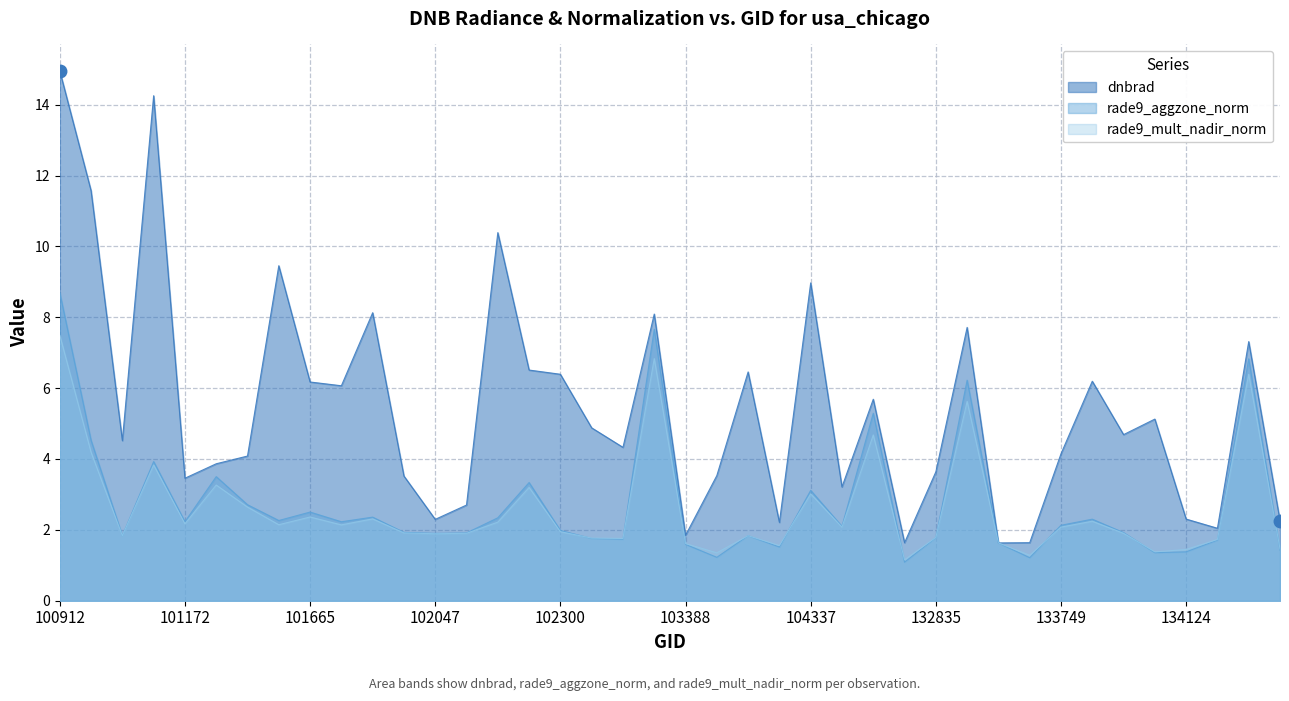

Rank the series at 101787 from lowest to highest value.

rade9_mult_nadir_norm, rade9_aggzone_norm, dnbrad